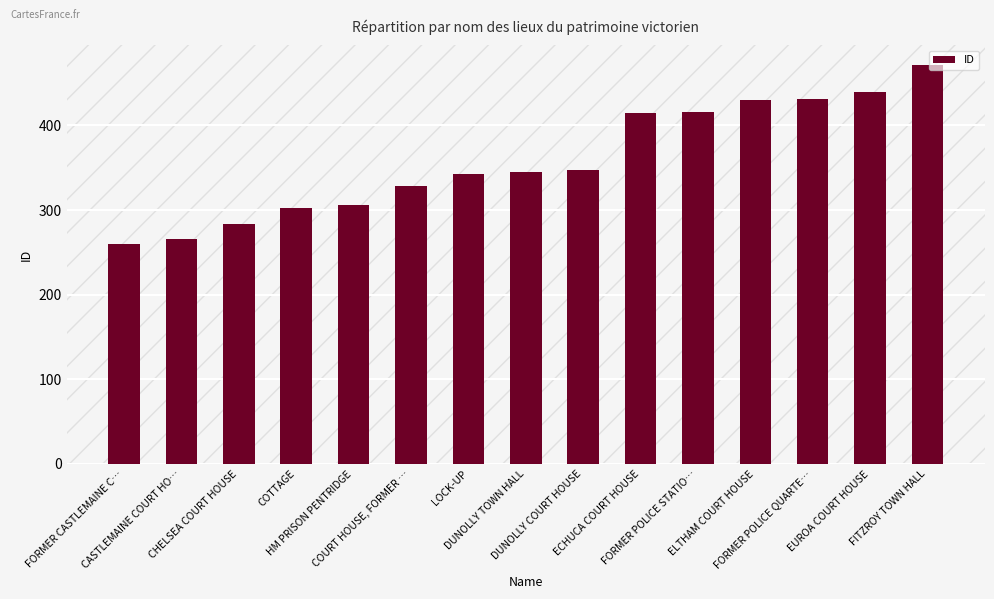

What is the label of the 4th bar from the left?

COTTAGE